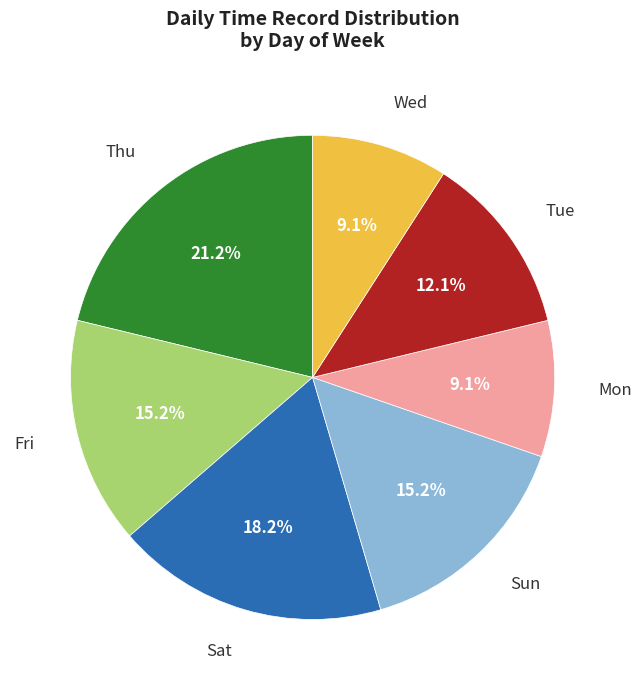

Does any single category account for the majority?

No